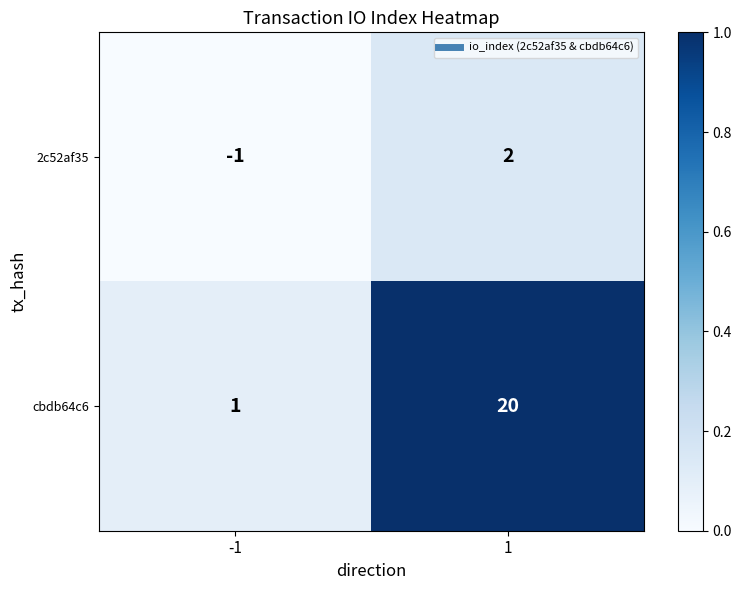

At which category is the sum across all series the highest?

1